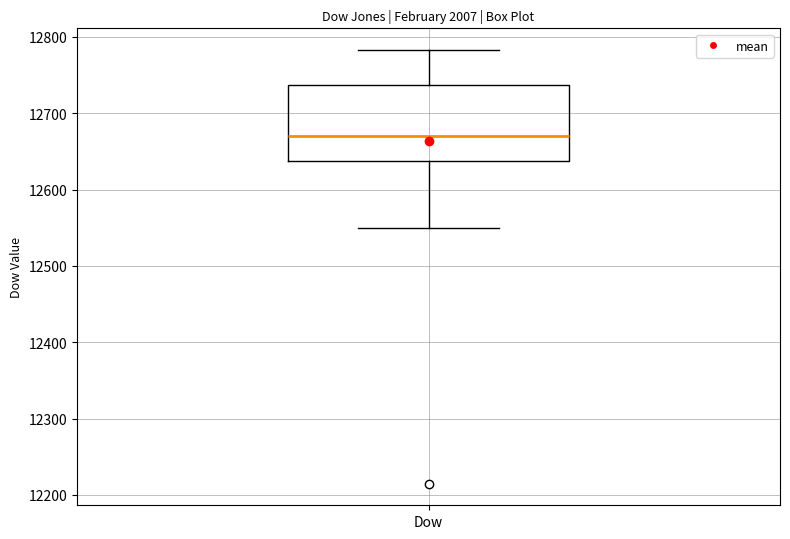

Where is the upper edge of the box for Dow on the y-axis? The values are not printed on the chart, so give them approximately, as read against the axis.

12740